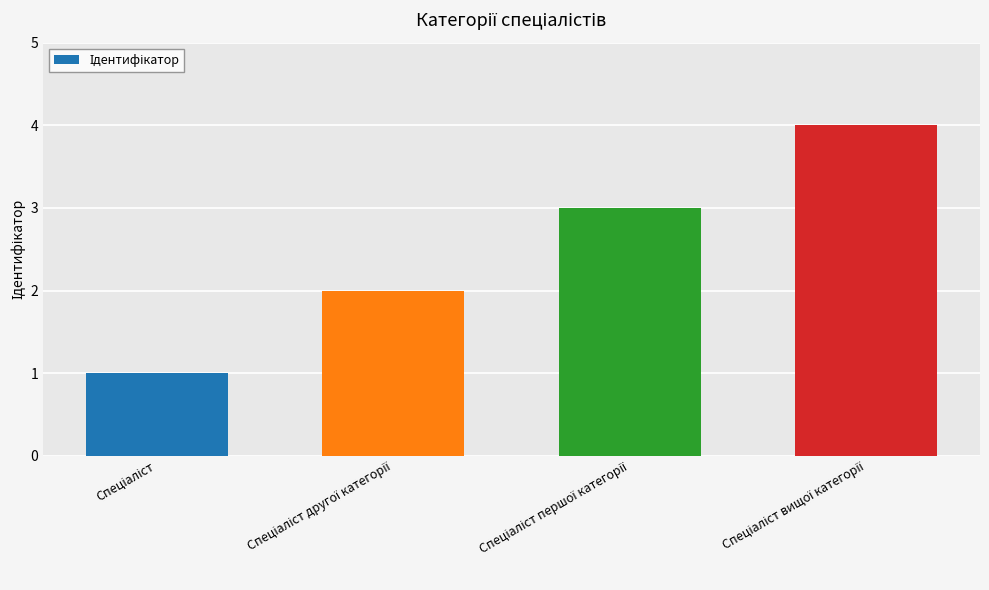

Reading left to right, list all the values displayed in this chart.

1	2	3	4